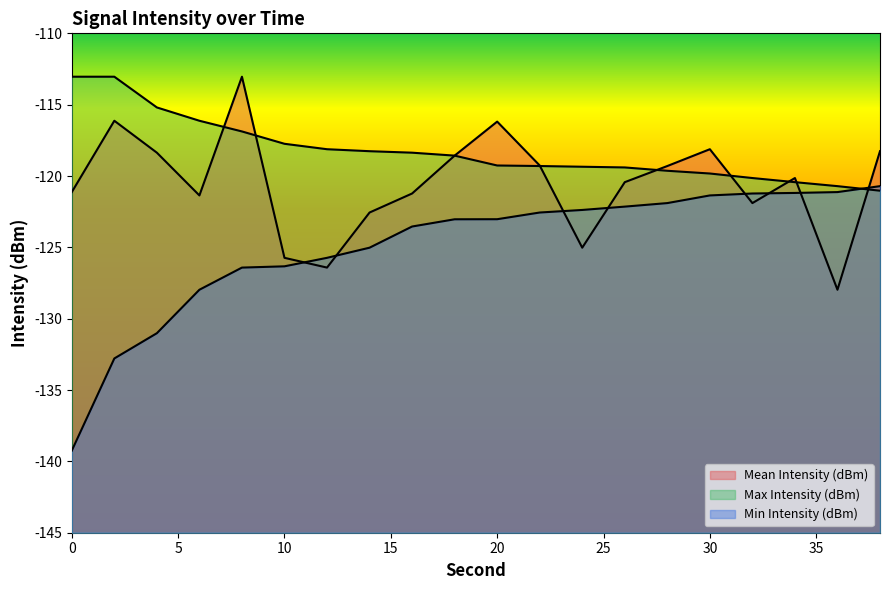

Between which two adjacent categories do Min Intensity (dBm) and Mean Intensity (dBm) first intersect?

10 and 12